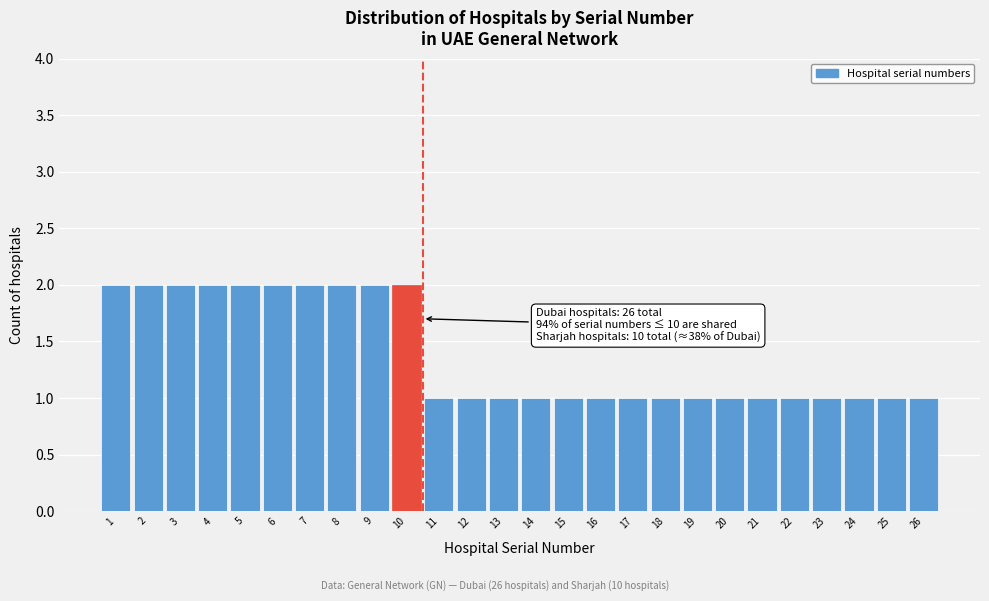

Reading left to right, transcribe all the data shown in this chart.

1=2	2=2	3=2	4=2	5=2	6=2	7=2	8=2	9=2	10=2	11=1	12=1	13=1	14=1	15=1	16=1	17=1	18=1	19=1	20=1	21=1	22=1	23=1	24=1	25=1	26=1